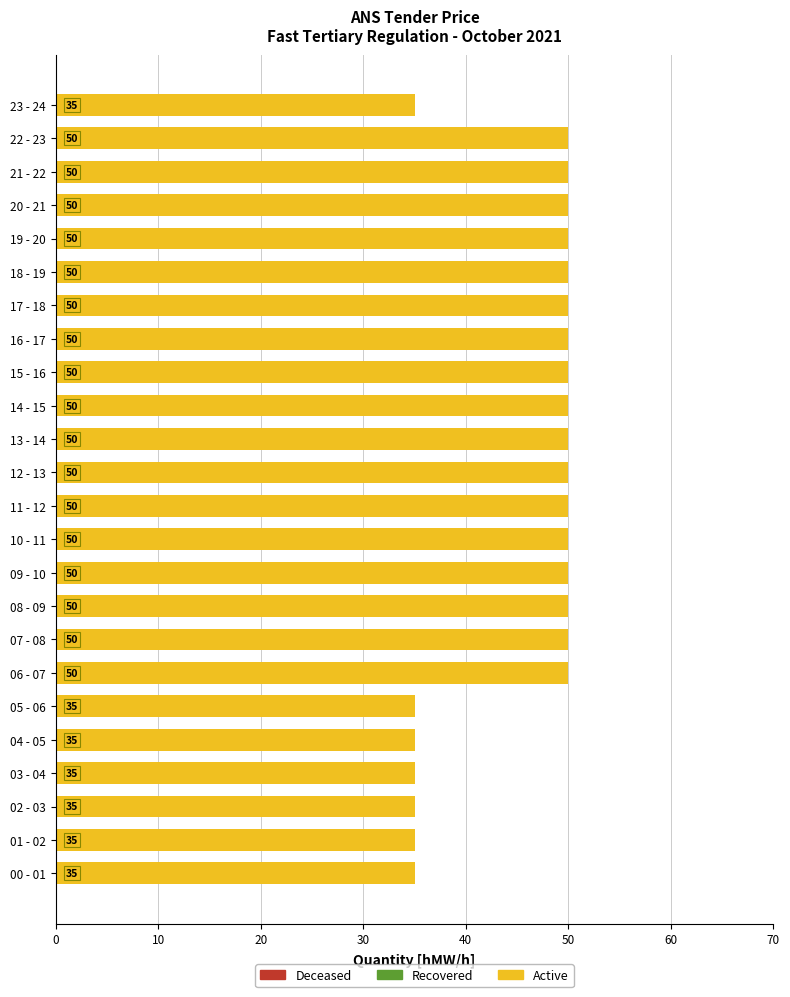

The chart shows a value of 50 at 16 - 17. True or false?

True